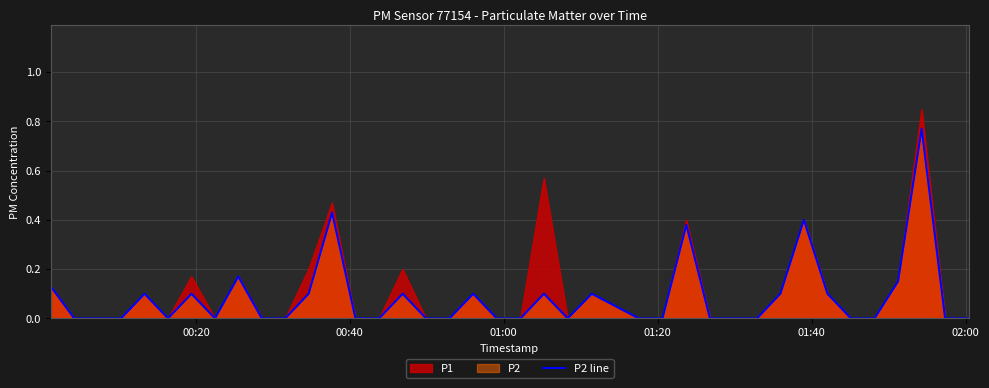

How many lines are shown in the chart?

2